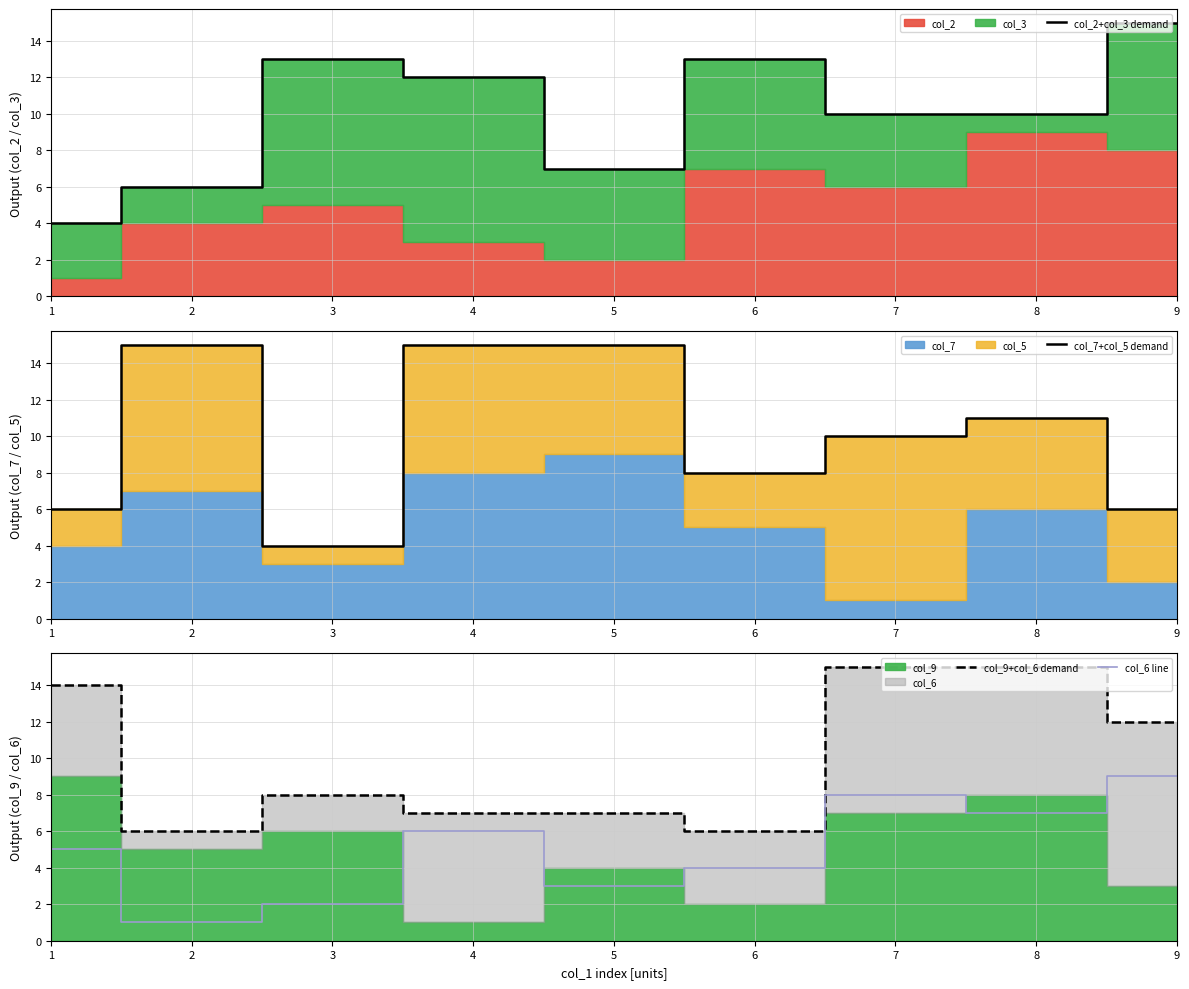

True or false: col_9+col_6 demand has more than 0 points higher than both neighbors.

True